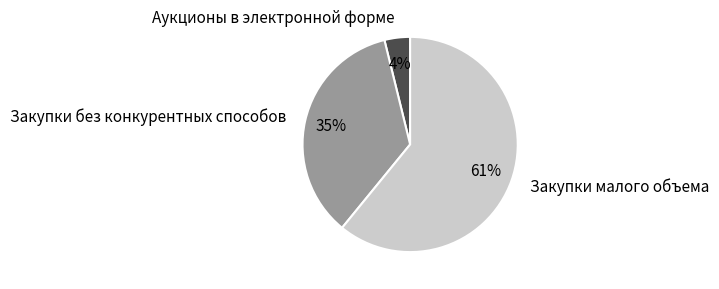

To the nearest percent, what is the difference between the Аукционы в электронной форме and Закупки без конкурентных способов slice percentages?

31%